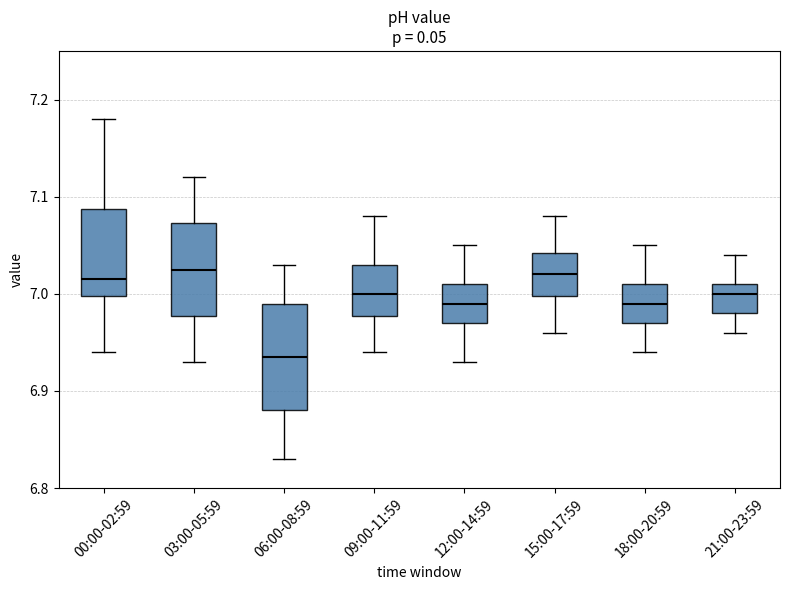

Which box is the tallest, from its lower edge to its upper edge?

06:00-08:59